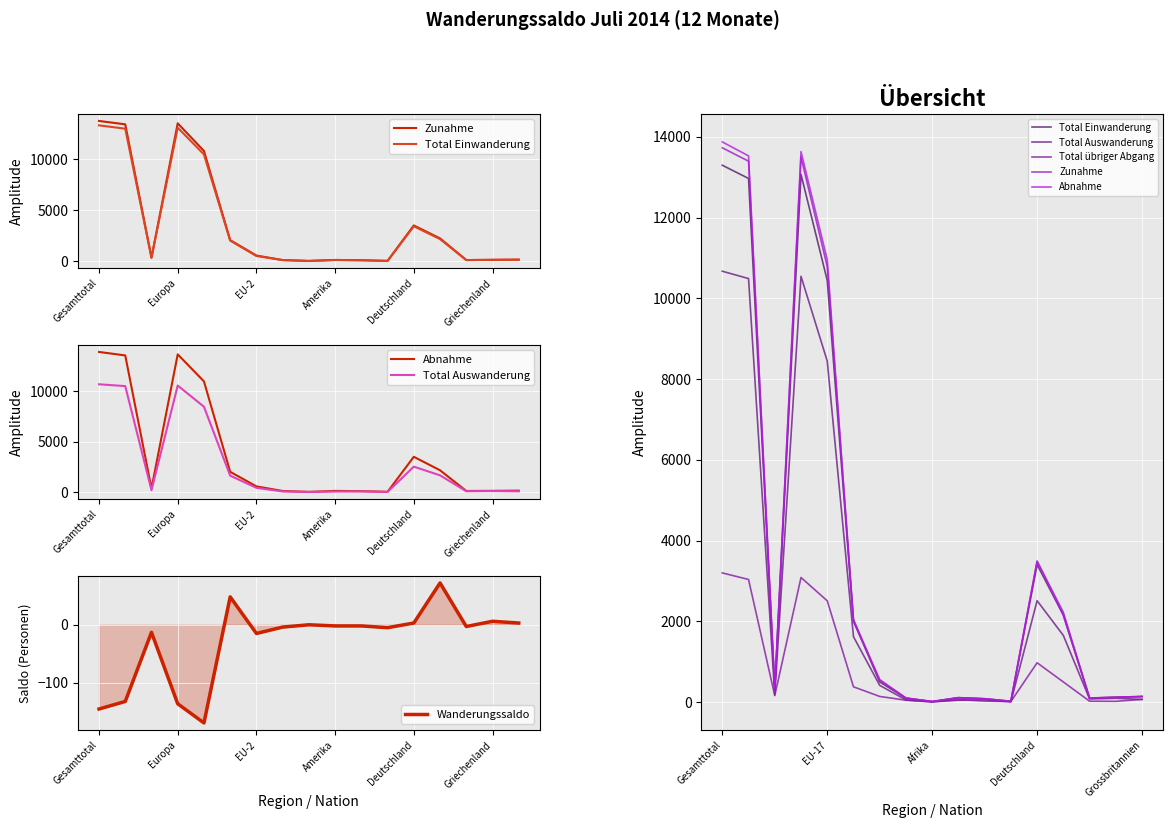

Reading left to right, list all the values displayed in this chart.

Zunahme: 13731	13399	332	13500	10790	2051	544	101	16	111	84	20	3493	2226	102	124	141
Total Einwanderung: 13299	12972	327	13071	10447	2010	501	99	15	110	83	20	3407	2156	99	122	141
Abnahme: 13876	13531	345	13636	10959	2003	559	105	16	113	86	25	3490	2154	105	118	138
Total Auswanderung: 10674	10492	182	10548	8448	1622	417	56	10	48	59	9	2514	1653	80	97	68
Wanderungssaldo: -145	-132	-13	-136	-169	48	-15	-4	0	-2	-2	-5	3	72	-3	6	3
Total übriger Abgang: 3202	3039	163	3088	2511	381	142	49	6	65	27	16	976	501	25	21	70